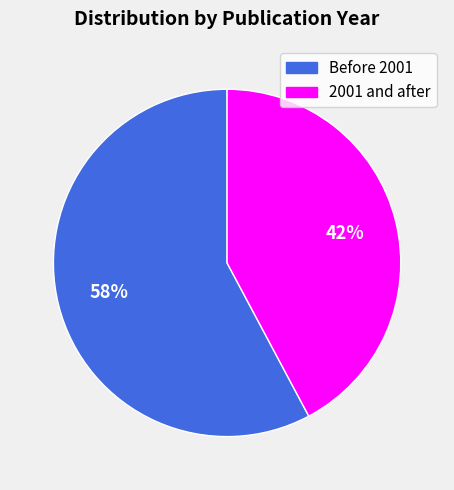

Is there a majority slice in this chart?

Yes